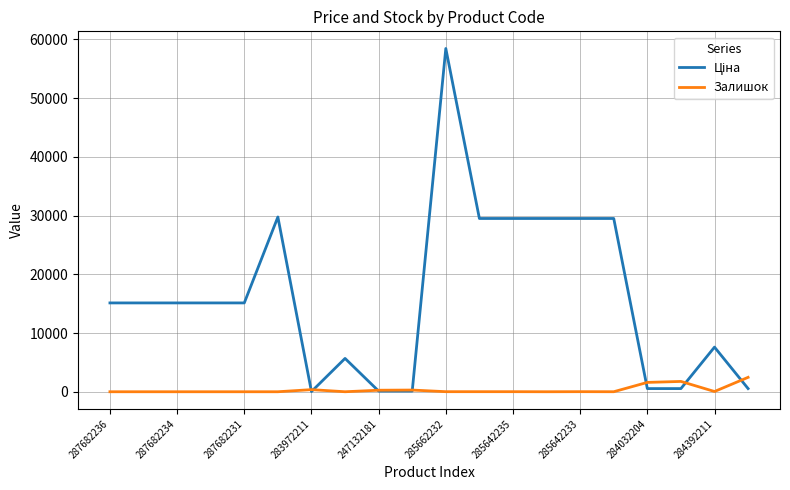

How many intersections are there between Ціна and Залишок?

7